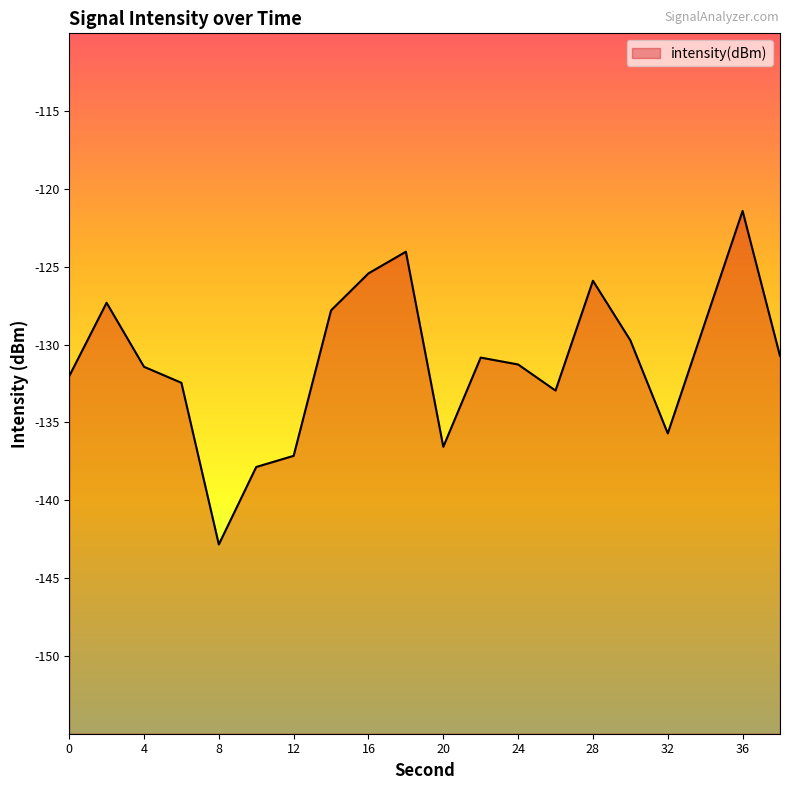

What is the sum of all values?

-2622.0